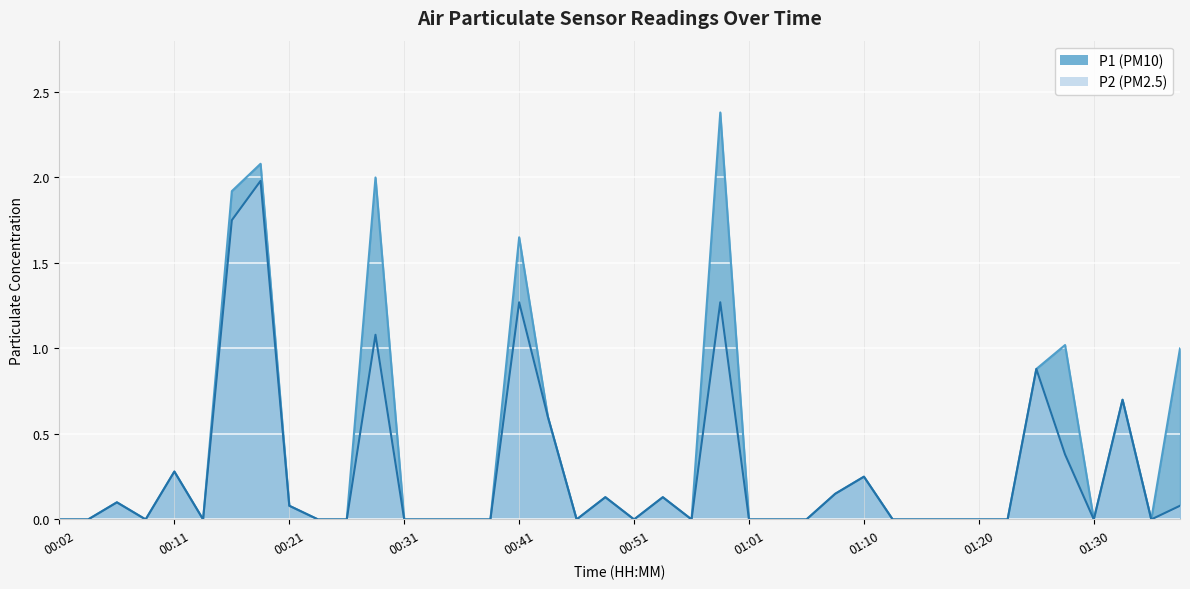

Rank the categories by P2 value from lowest to highest.

00:02, 00:04, 00:09, 00:14, 00:24, 00:26, 00:31, 00:33, 00:36, 00:38, 00:46, 00:51, 00:56, 01:01, 01:03, 01:06, 01:13, 01:15, 01:18, 01:20, 01:23, 01:30, 01:35, 00:21, 01:37, 00:07, 00:48, 00:53, 01:08, 01:10, 00:11, 01:28, 00:43, 01:32, 01:25, 00:28, 00:41, 00:58, 00:16, 00:19